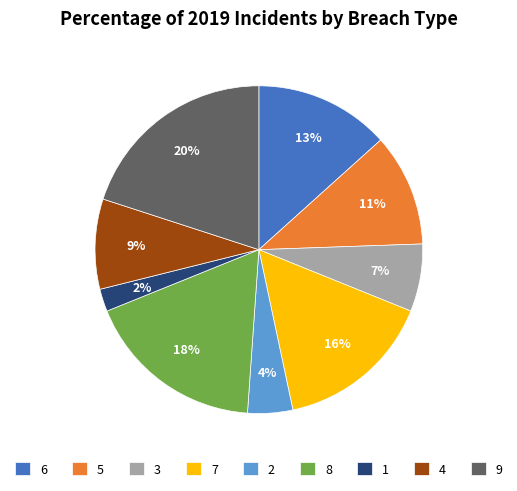

Is the sum of 8 and 3 greater than half?

No